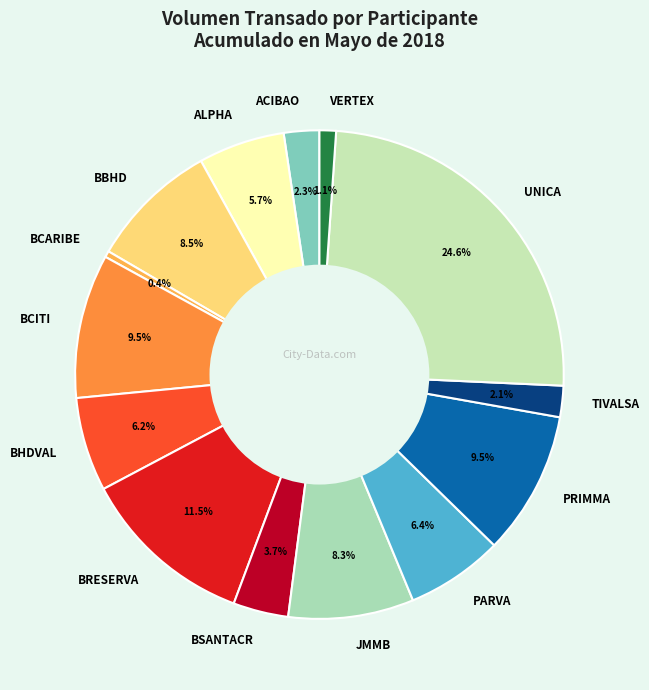

Is VERTEX the majority of the pie?

No